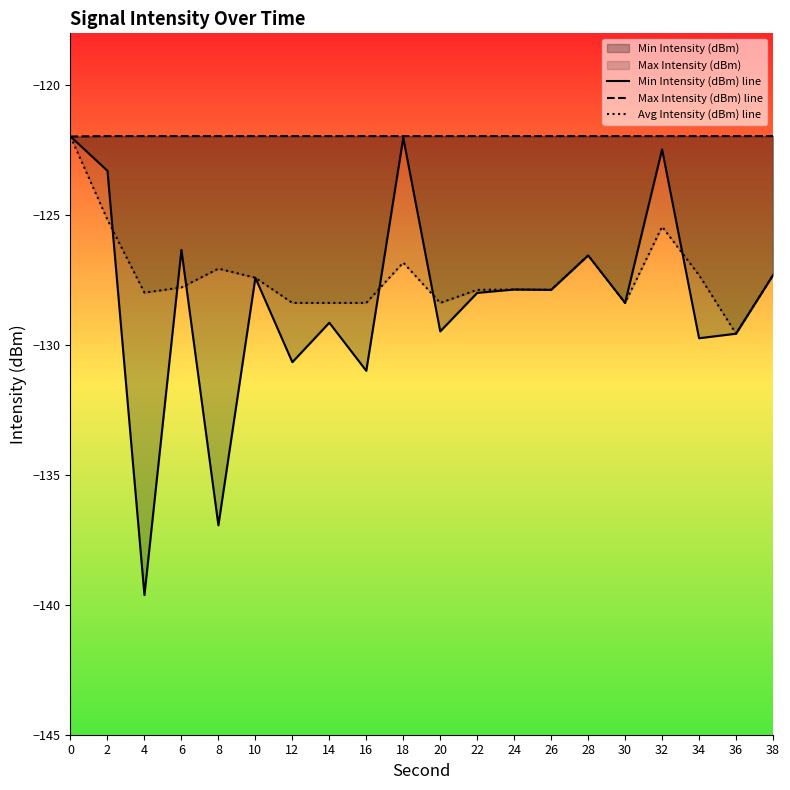

True or false: Avg Intensity (dBm) line has a value of -126.5 at 28.

True